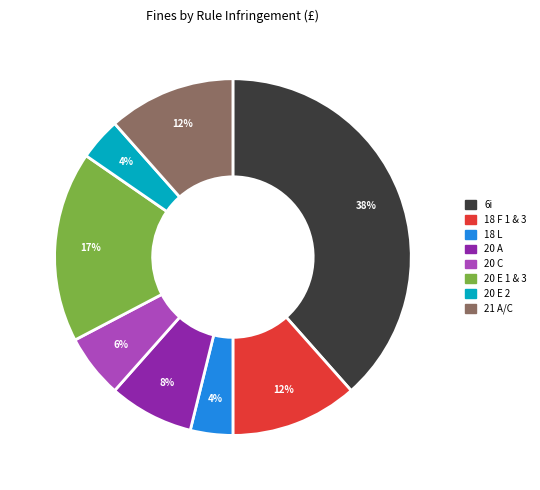

Is there a majority slice in this chart?

No